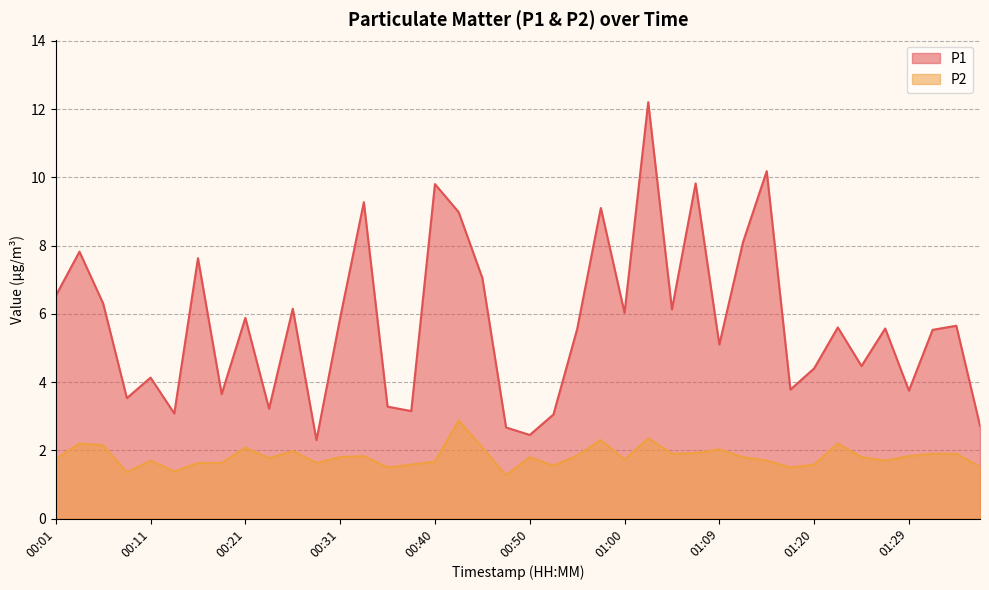

Is it true that P2 equals 2.2 at 01:20?

False